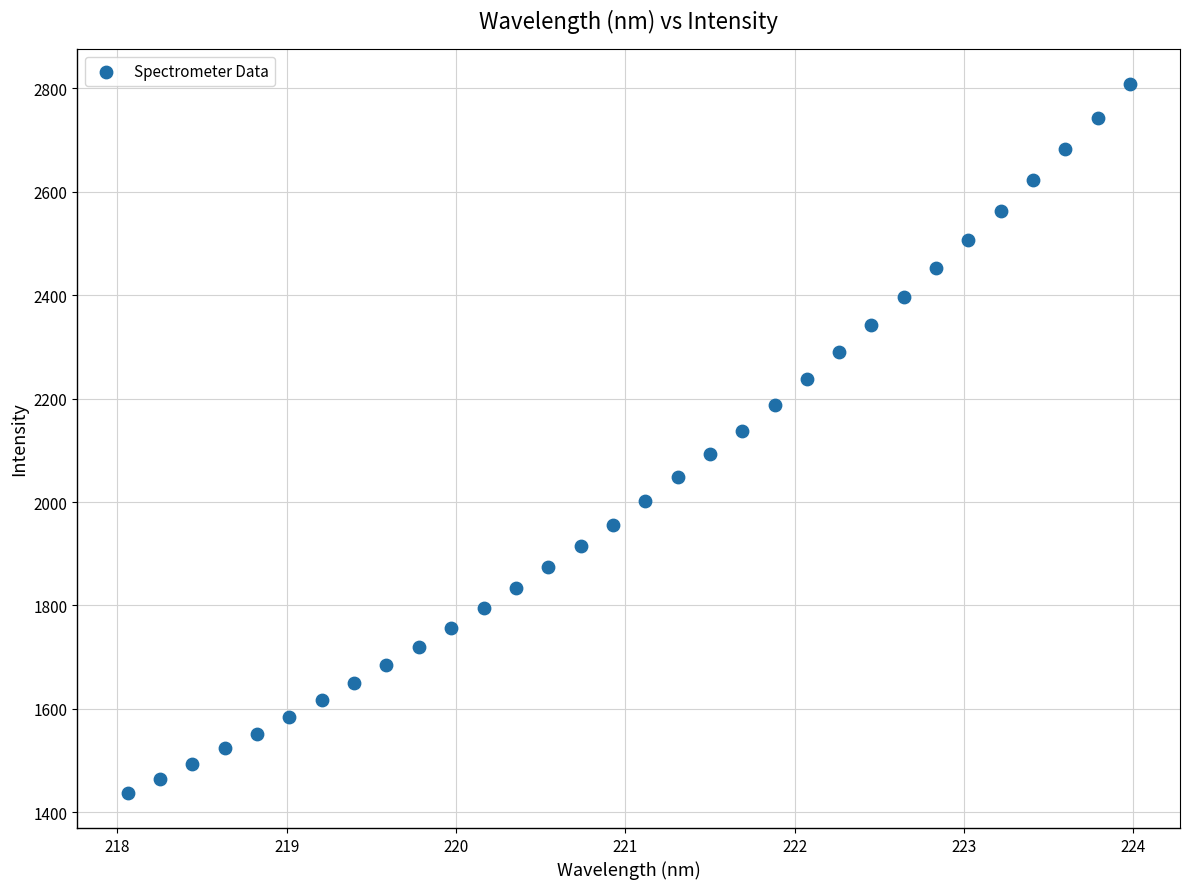

What is the range of X values (max minus min)?

5.9